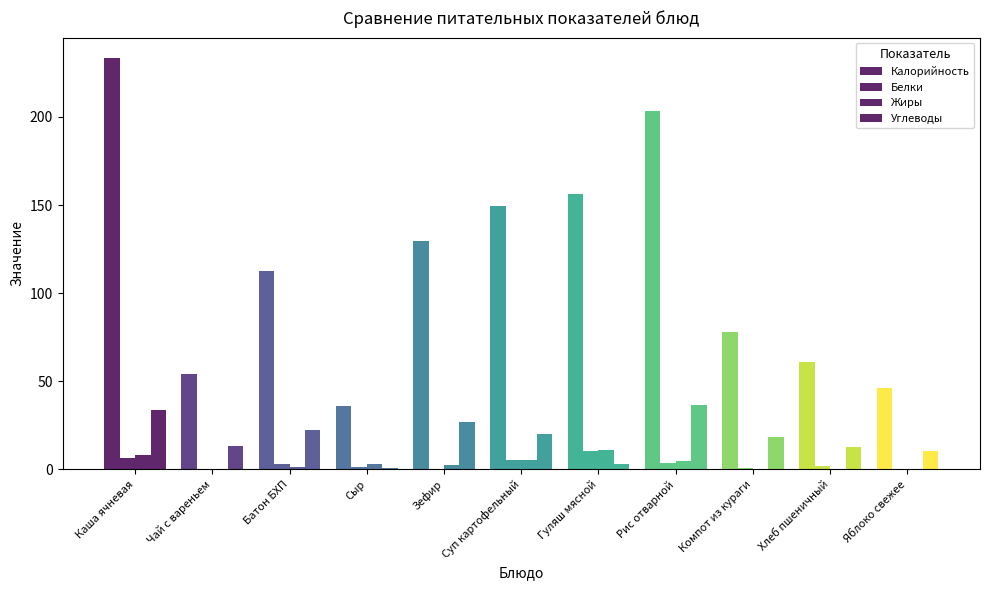

The Белки series shows 1.9 at Хлеб пшеничный. True or false?

True